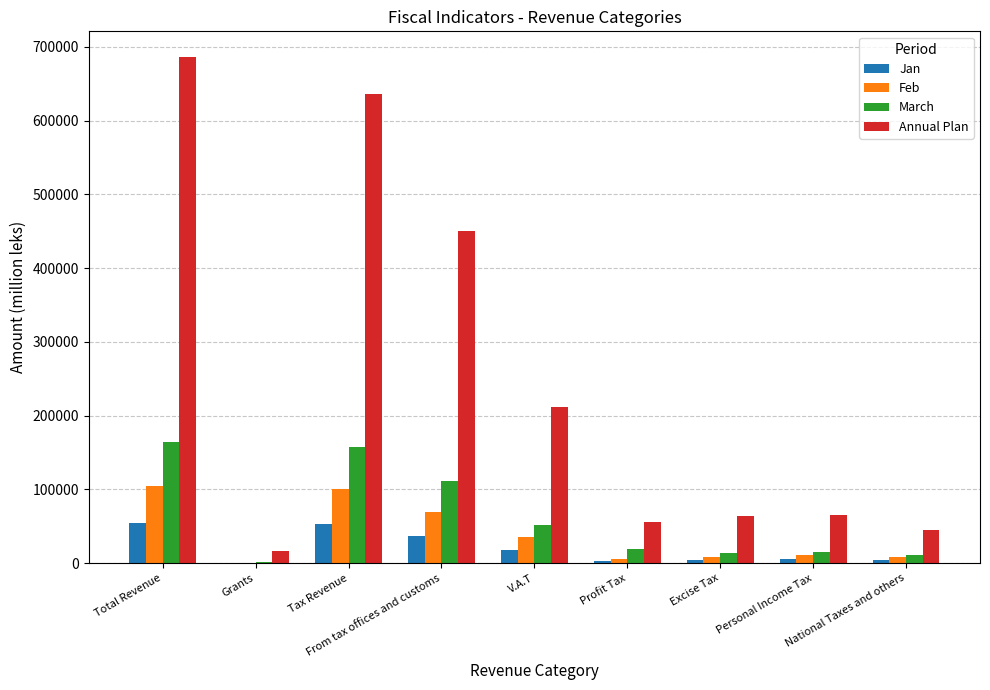

Read the Feb value at From tax offices and customs.

69613.3